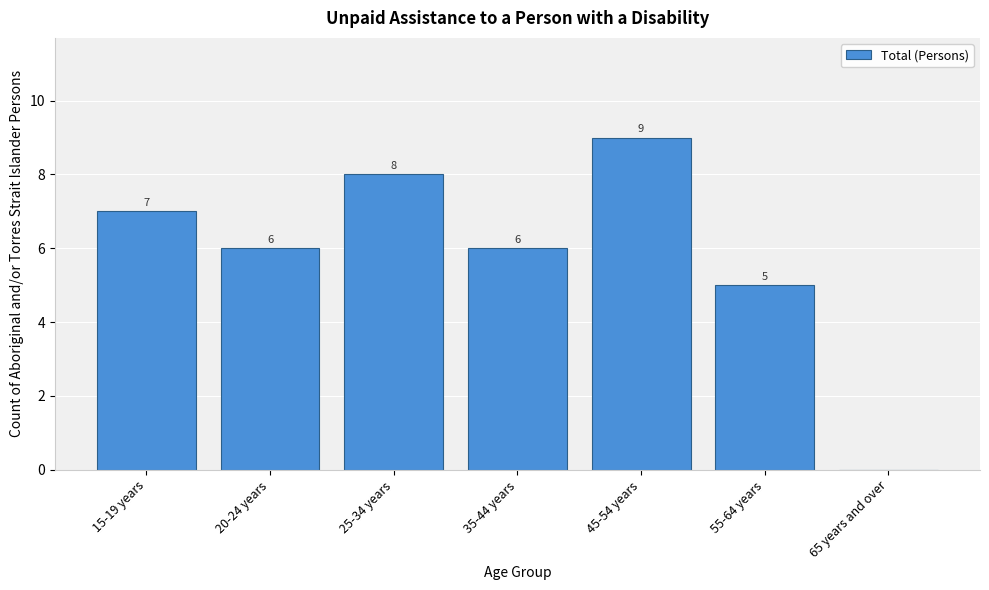

Reading left to right, what are all the values shown in this chart?

15-19 years=7	20-24 years=6	25-34 years=8	35-44 years=6	45-54 years=9	55-64 years=5	65 years and over=0